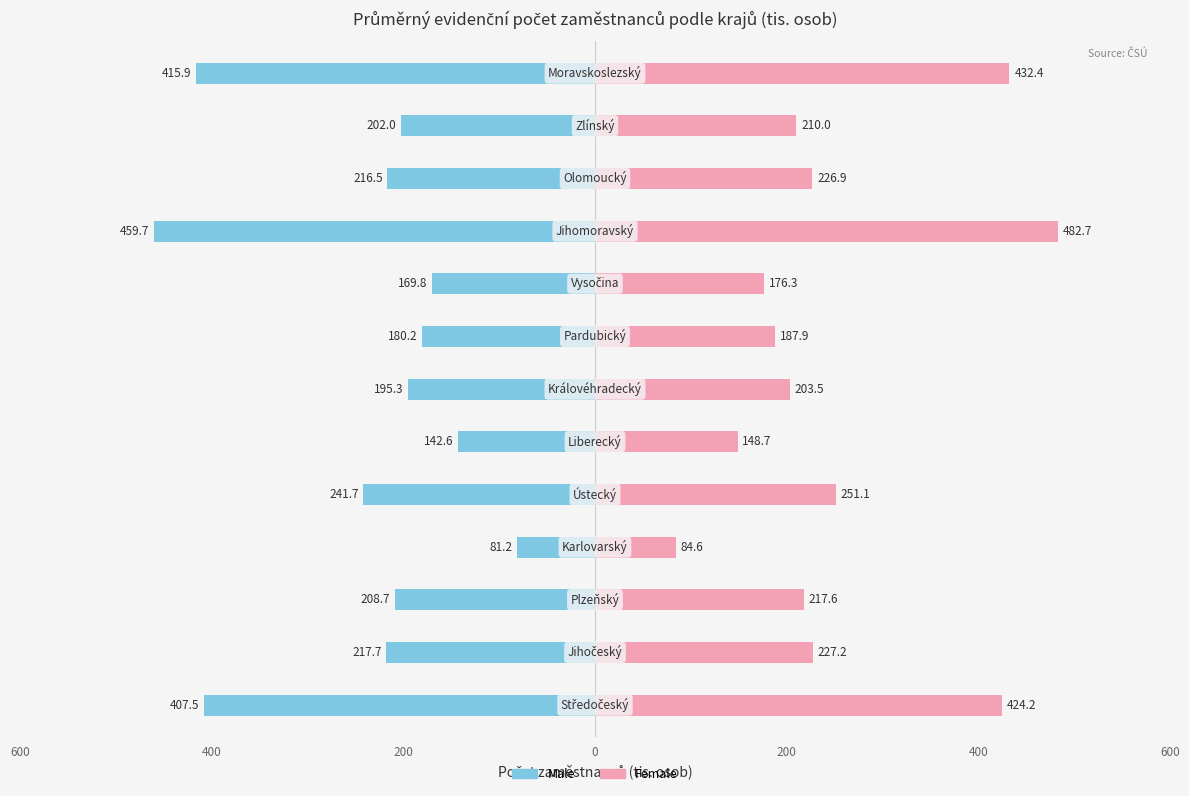

How many bars are there in total?

26